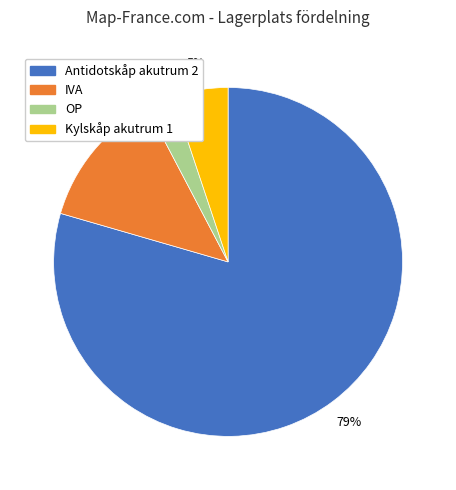

Combined, do IVA and Antidotskåp akutrum 2 account for over 50%?

Yes